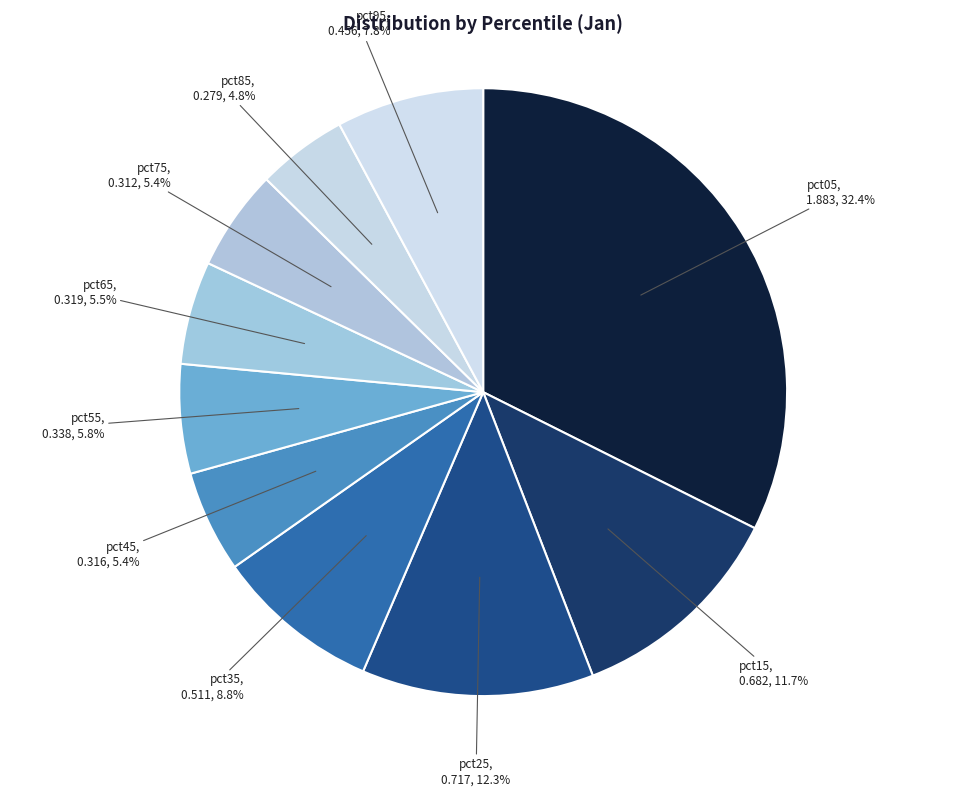

Is it true that pct55 is 6% of the pie?

True